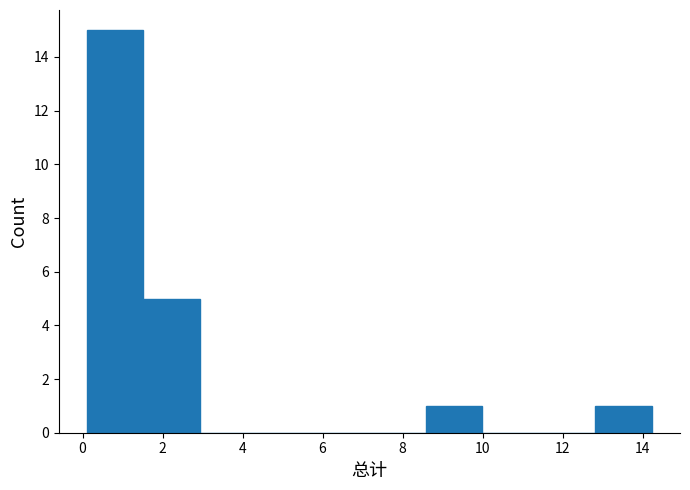

Reading left to right, list every bar in this chart as the range it spans on the x-axis followed by its height. Neither the bar edges nor the heights are printed on the chart, so give them approximately, as read against the axes.

0.2 to 1.6: 15
1.6 to 3.0: 5
3.0 to 4.4: 0
4.4 to 5.8: 0
5.8 to 7.2: 0
7.2 to 8.6: 0
8.6 to 10.0: 1
10.0 to 11.4: 0
11.4 to 12.8: 0
12.8 to 14.2: 1